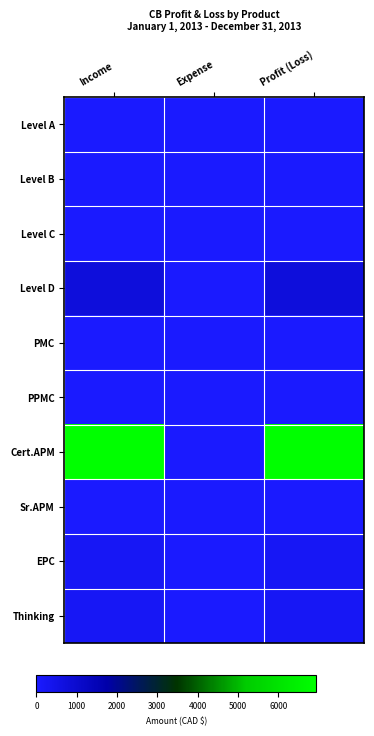

At how many categories does at least one series exceed 3292?

2